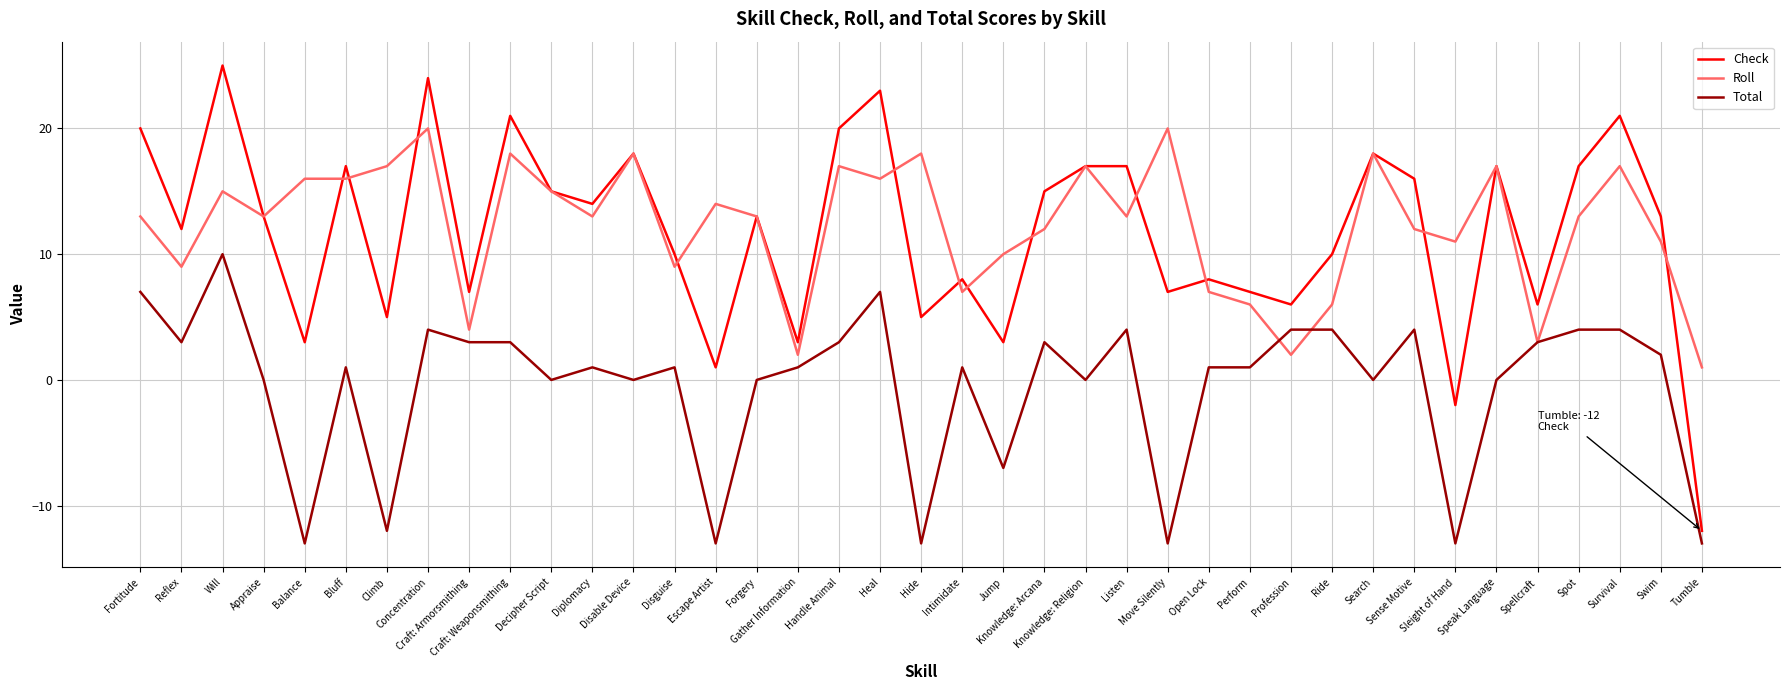

True or false: Check and Total intersect in this chart.

False